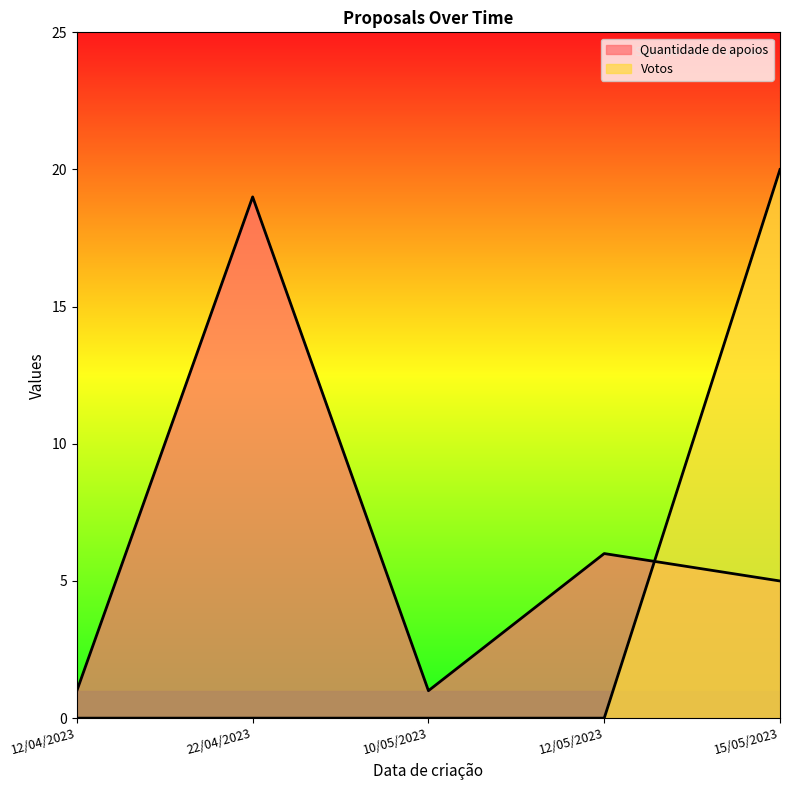

Which label corresponds to the largest value in the chart?

15/05/2023